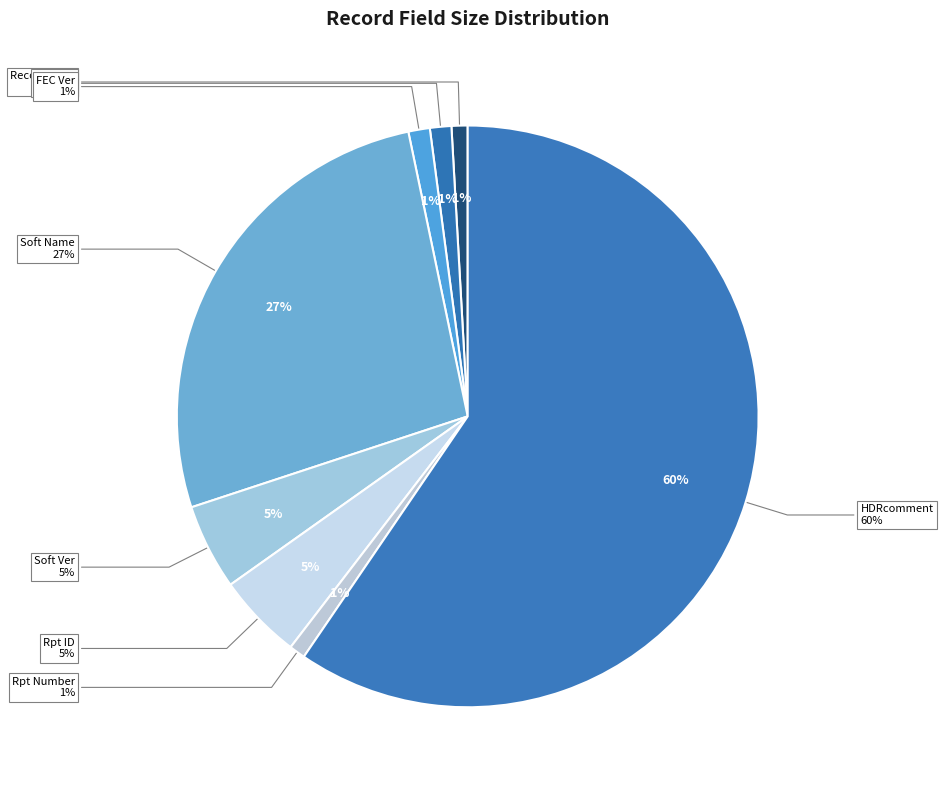

Which category accounts for the majority?

HDRcomment